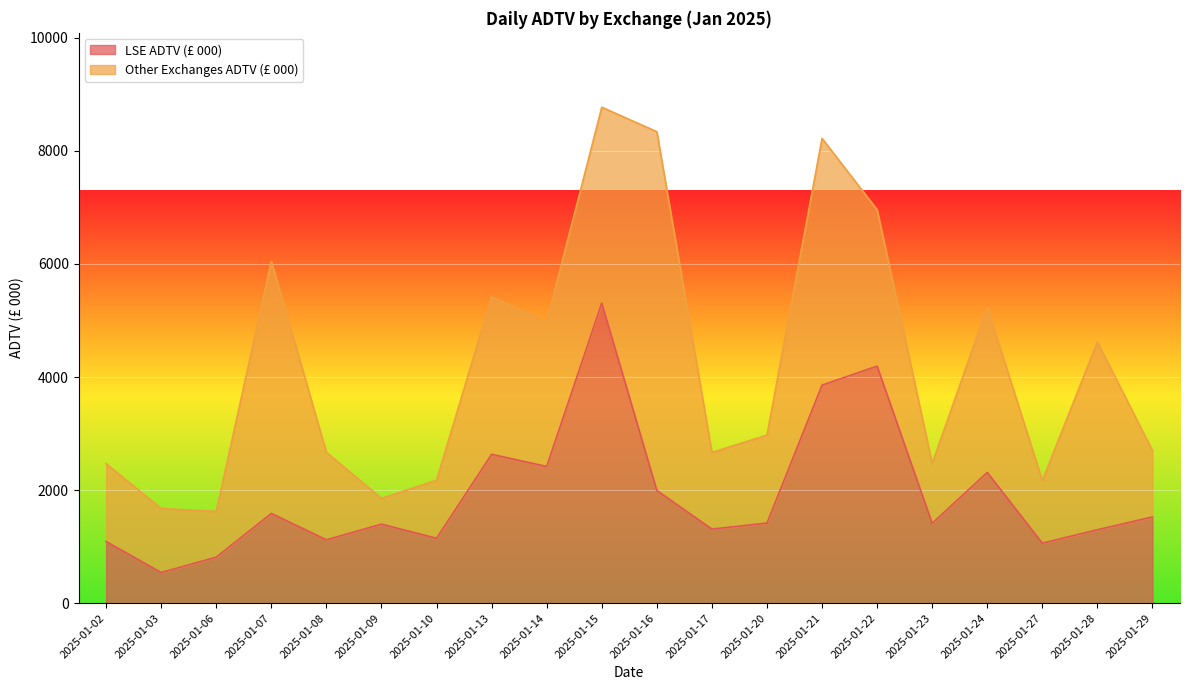

Reading right to left, extract all data points from this chart.

1525.6	1298.9	1061.6	2312.9	1411.9	4193.4	3857.3	1416.8	1310.2	1994.1	5308.3	2418.1	2633.3	1147.4	1398.4	1120.2	1587.7	813.2	542.0	1090.0